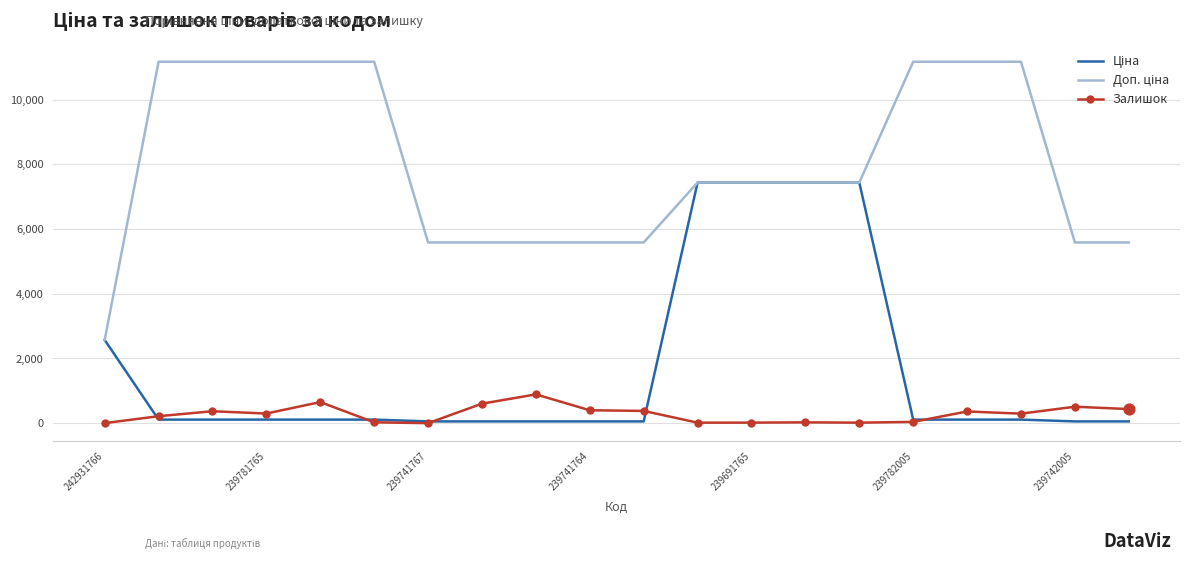

What is the greatest value displayed?

11169.0